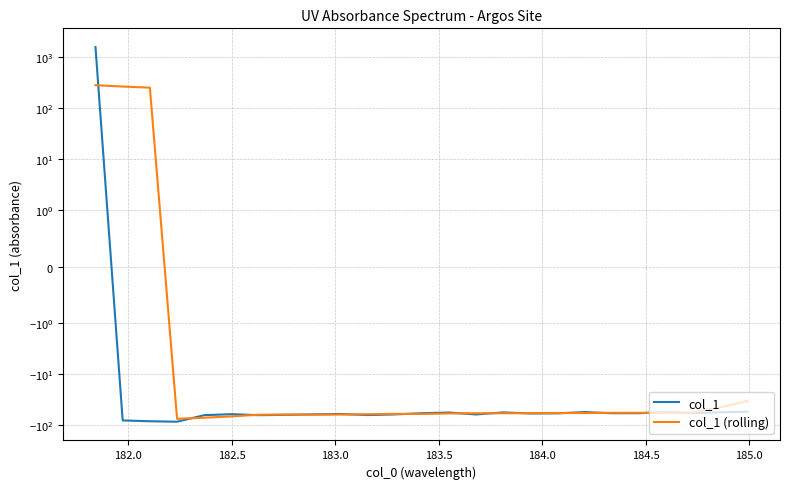

Does the chart display data point markers on the line(s)?

No